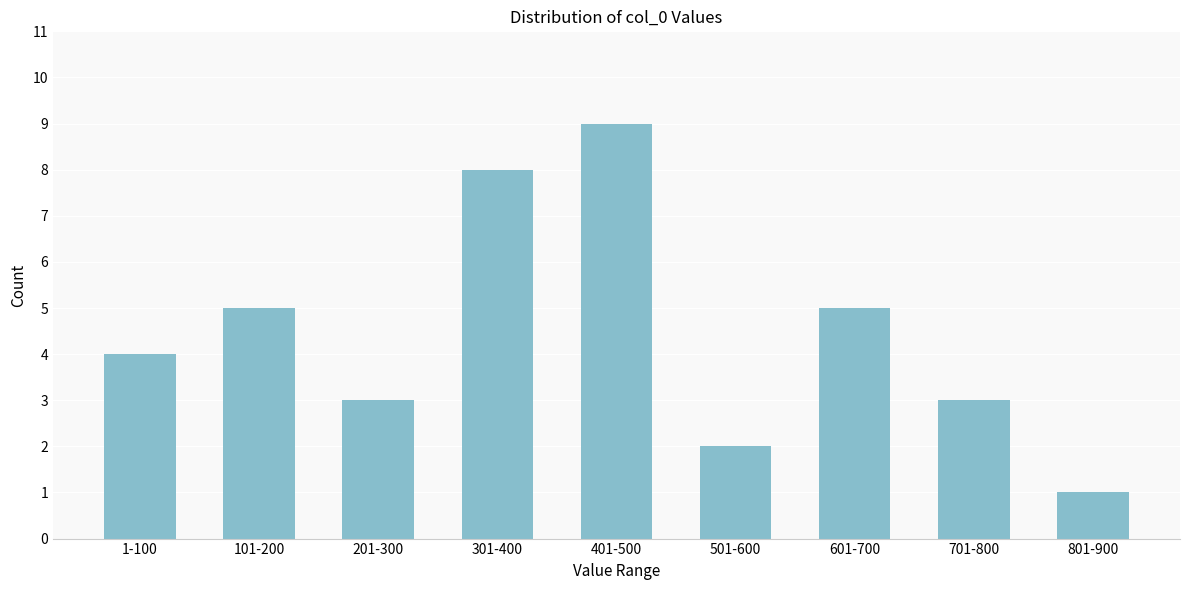

Reading left to right, extract all data points from this chart.

1-100=4	101-200=5	201-300=3	301-400=8	401-500=9	501-600=2	601-700=5	701-800=3	801-900=1